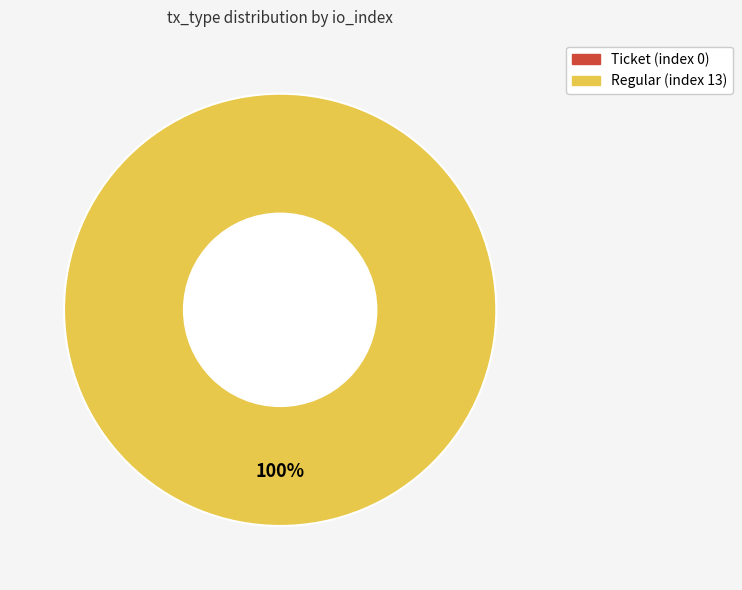

Does Ticket (index 0) account for over 50% of the chart?

No